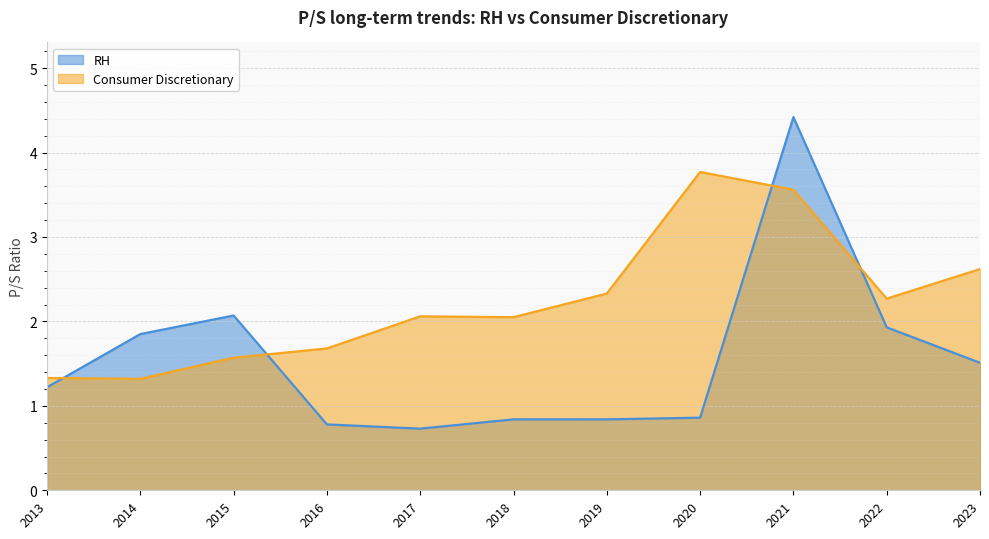

How many lines are shown in the chart?

2